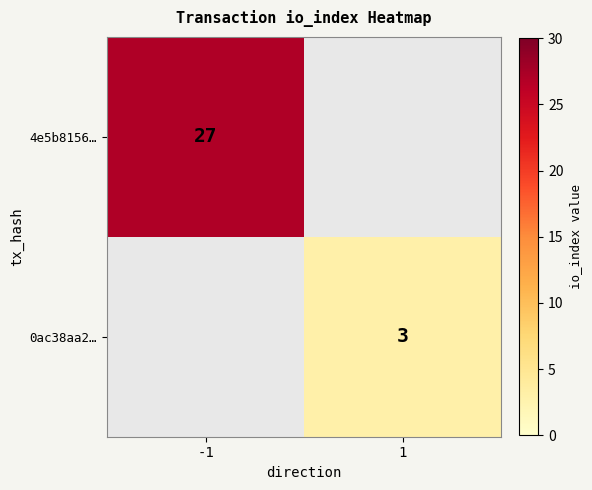

The 0ac38aa2… series shows 3 at 1. True or false?

True